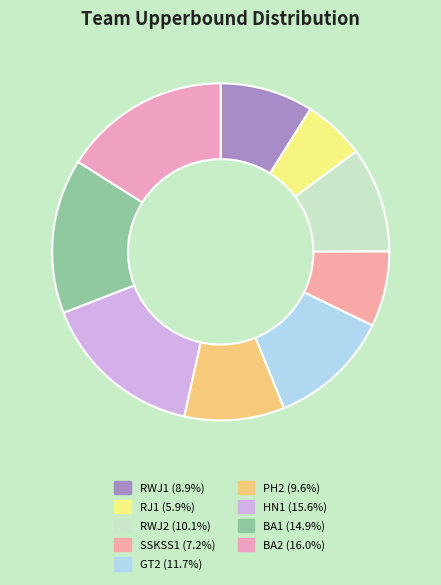

Which has a higher value, BA2 or RJ1?

BA2